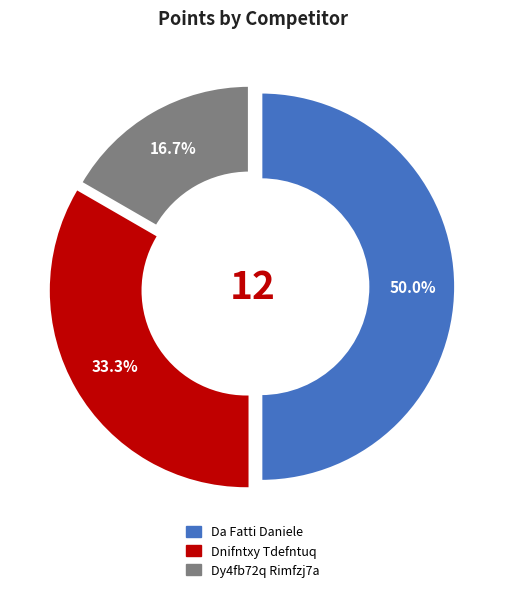

Count the number of slices in the pie.

3